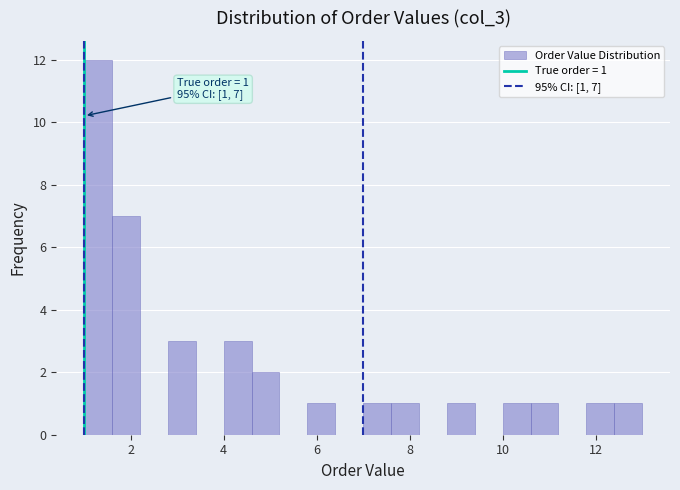

Read against the x-axis, roughly where is the centre of the tallest bar?

1.4